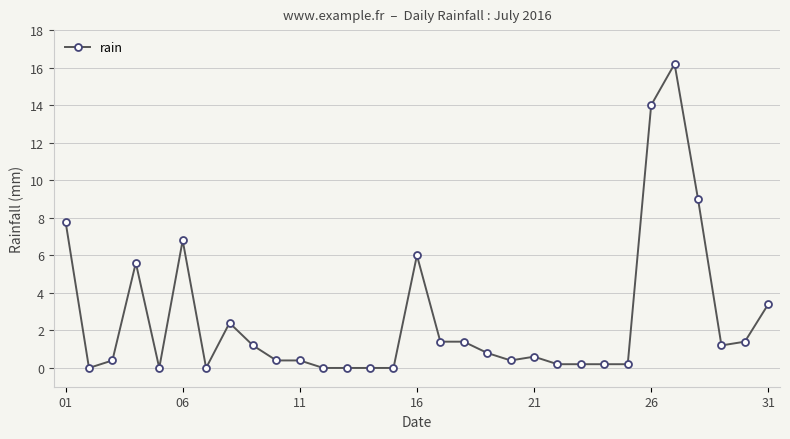

What is the difference between the maximum and minimum values?

16.2